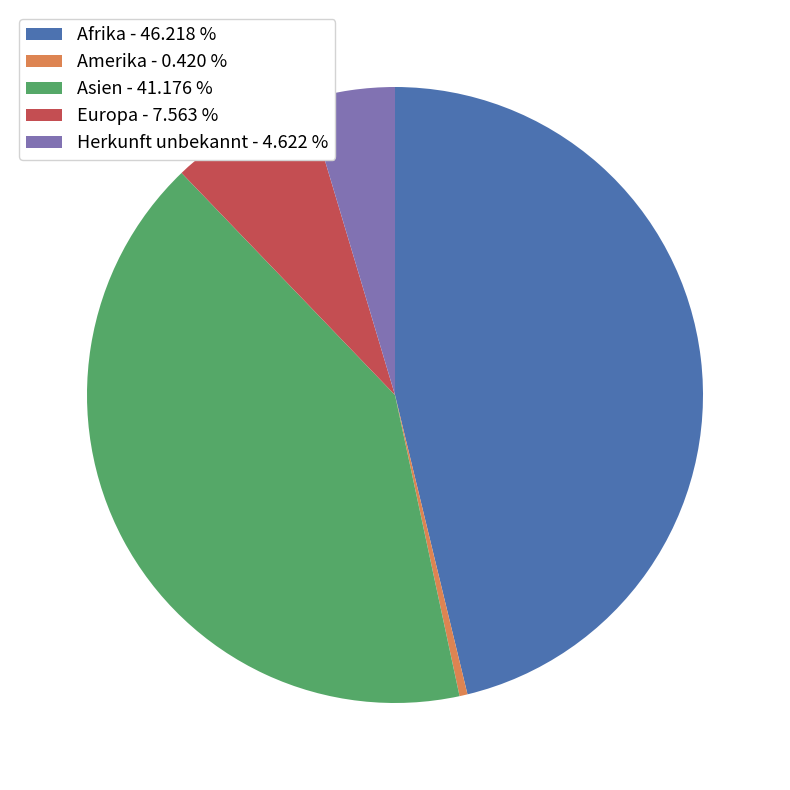

Approximately how many times larger is the value at Asien compared to Herkunft unbekannt?

8.9